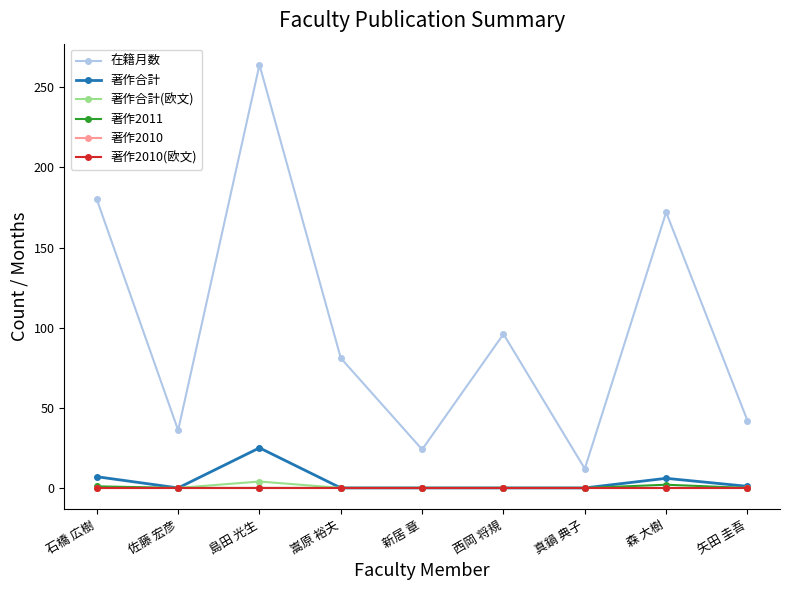

Is this an area chart (filled region under the line)?

No